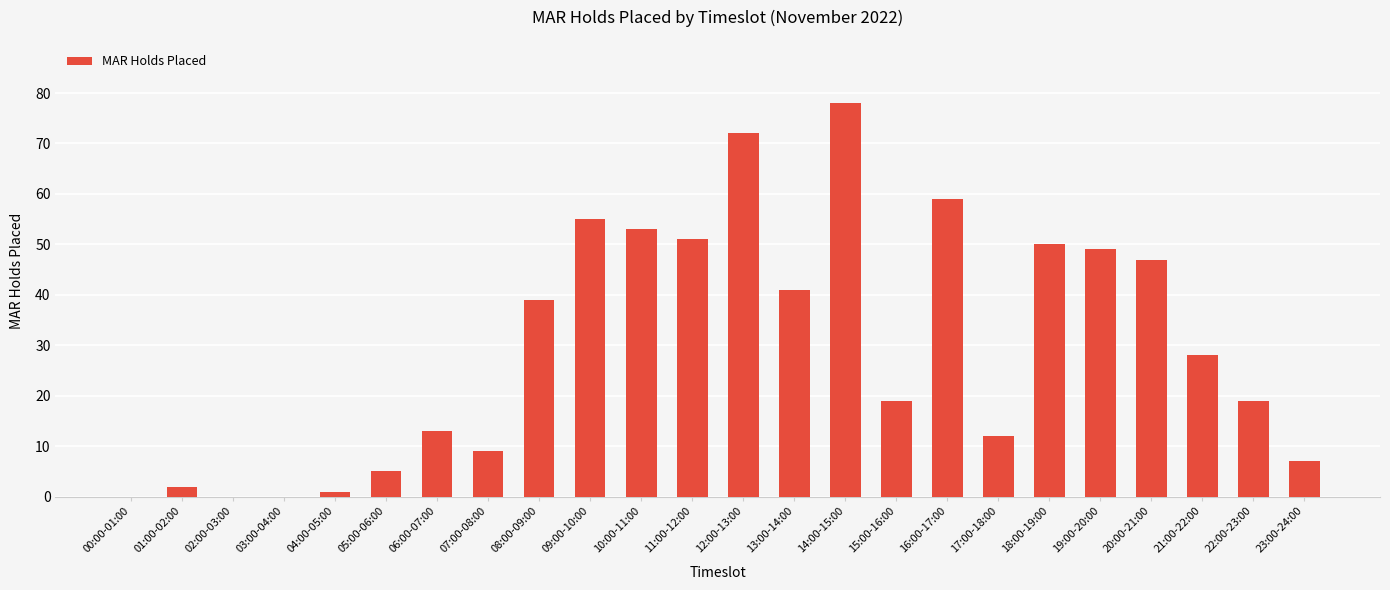

What is the maximum value shown in the chart?

78